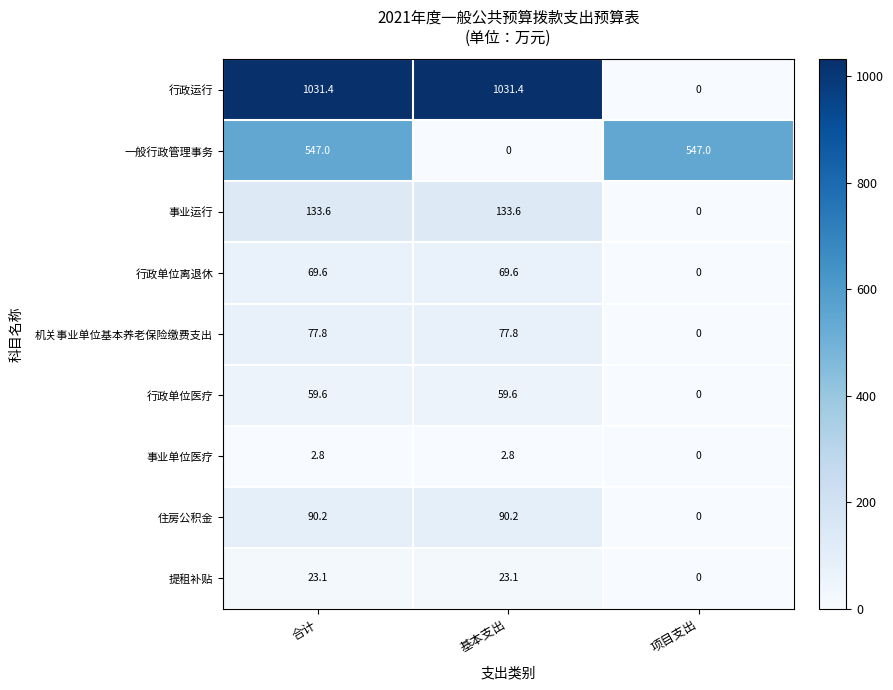

Rank the series by their maximum value, from highest to lowest.

行政运行, 一般行政管理事务, 事业运行, 住房公积金, 机关事业单位基本养老保险缴费支出, 行政单位离退休, 行政单位医疗, 提租补贴, 事业单位医疗